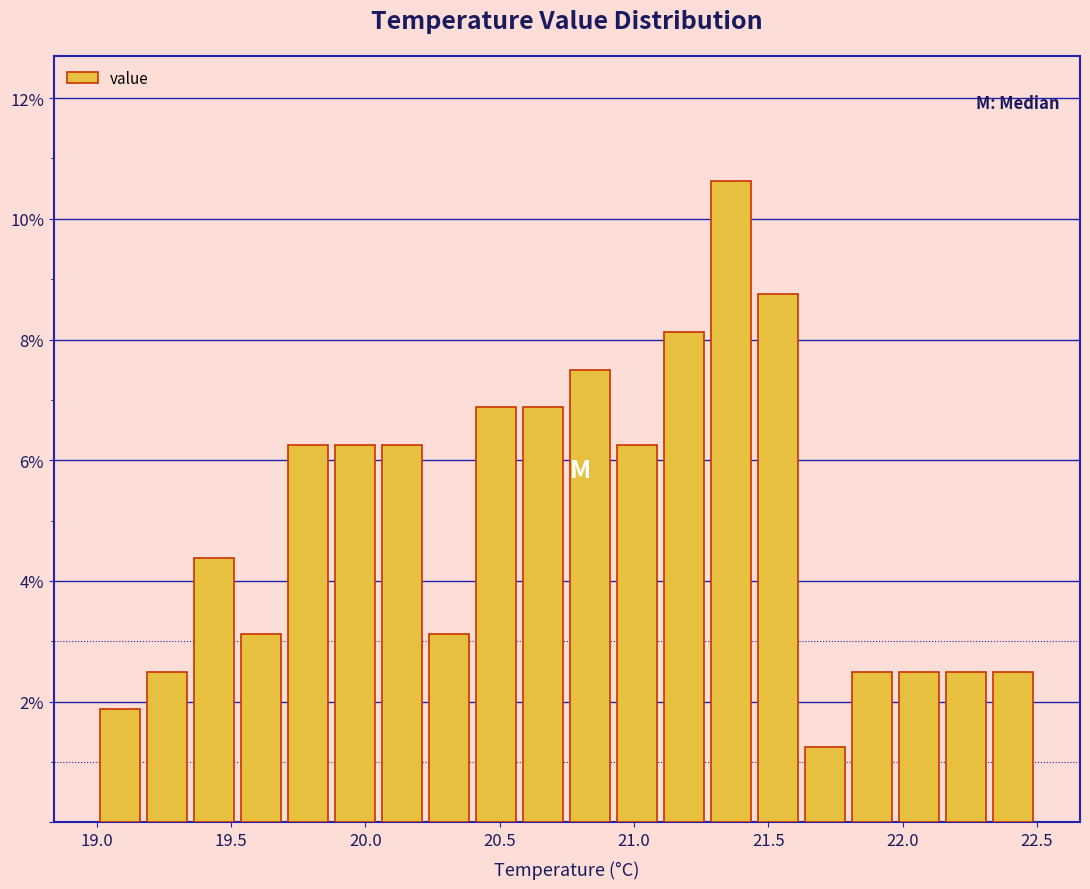

Around what value on the x-axis is the tallest bar? Give the approximate position of its centre, as read against the axis.

21.35